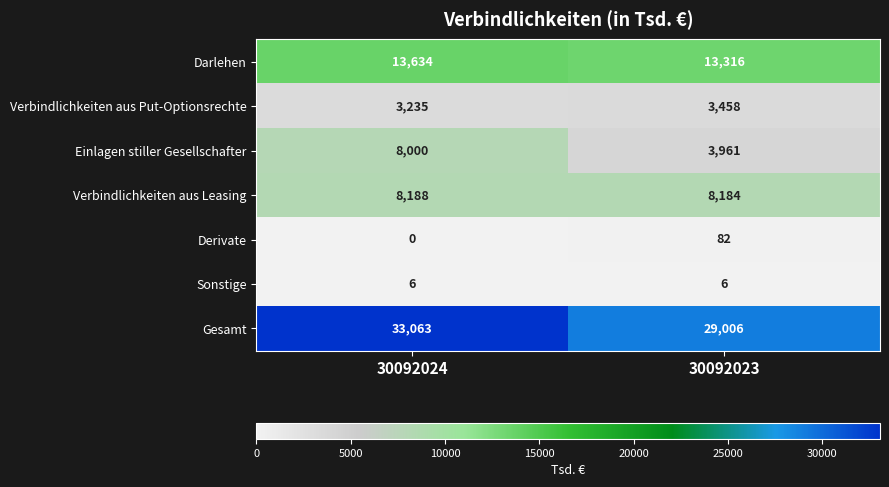

At which category is the sum across all series the highest?

30092024